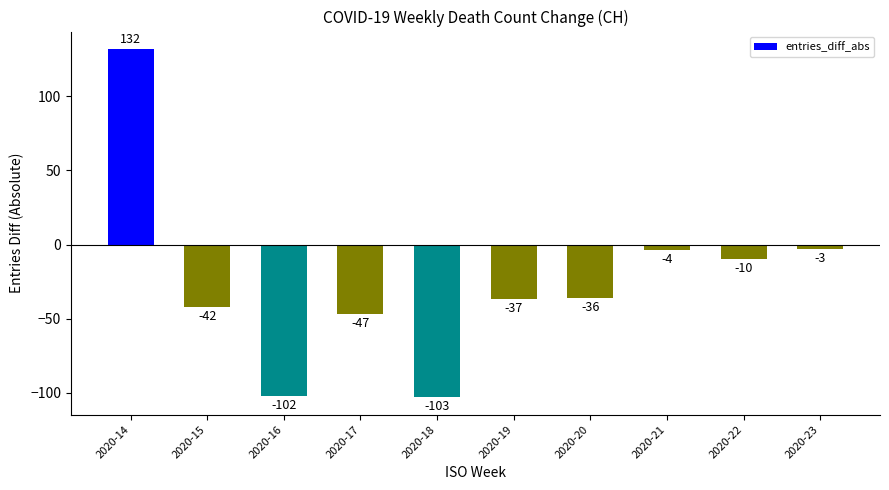

Which label corresponds to the smallest value in the chart?

2020-18